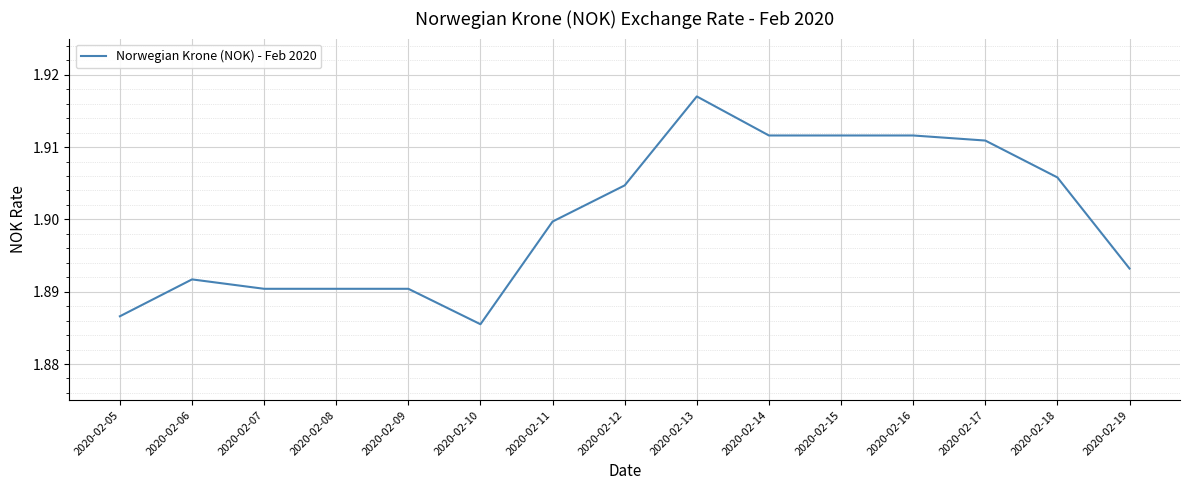

The value at 2020-02-14 is 1.9. True or false?

True